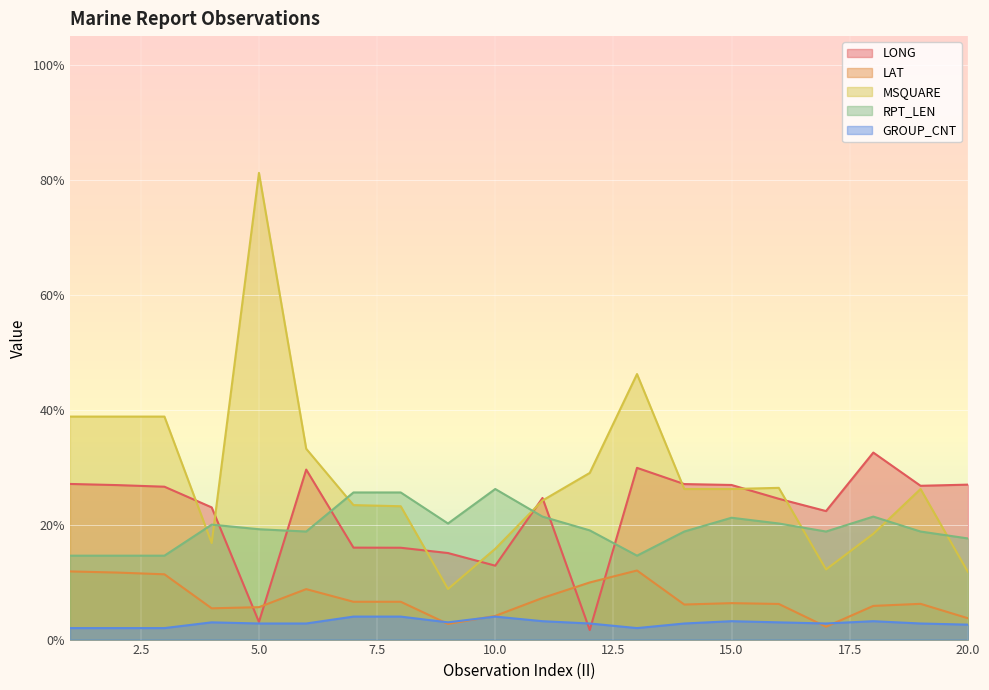

Is it true that LONG equals 0.2 at 8?

True